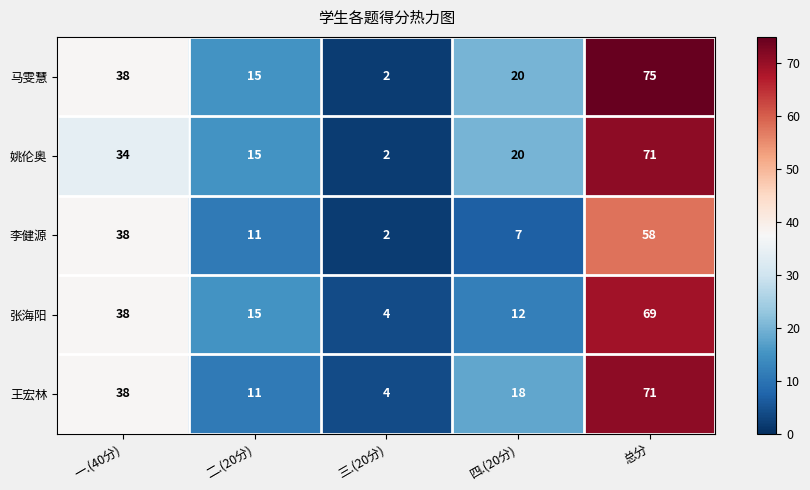

The 姚伦奥 series shows 24 at 二.(20分). True or false?

False